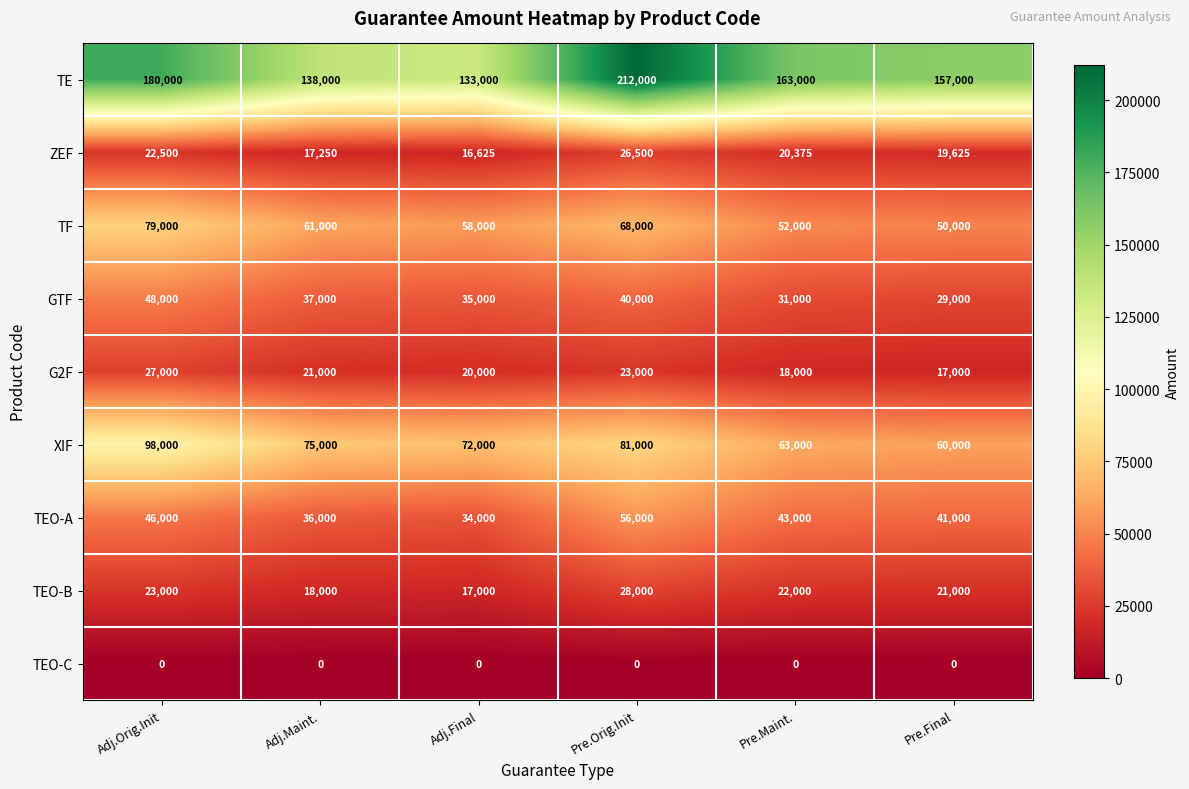

At which label is TE closest to 172500?

Adj.Orig.Init